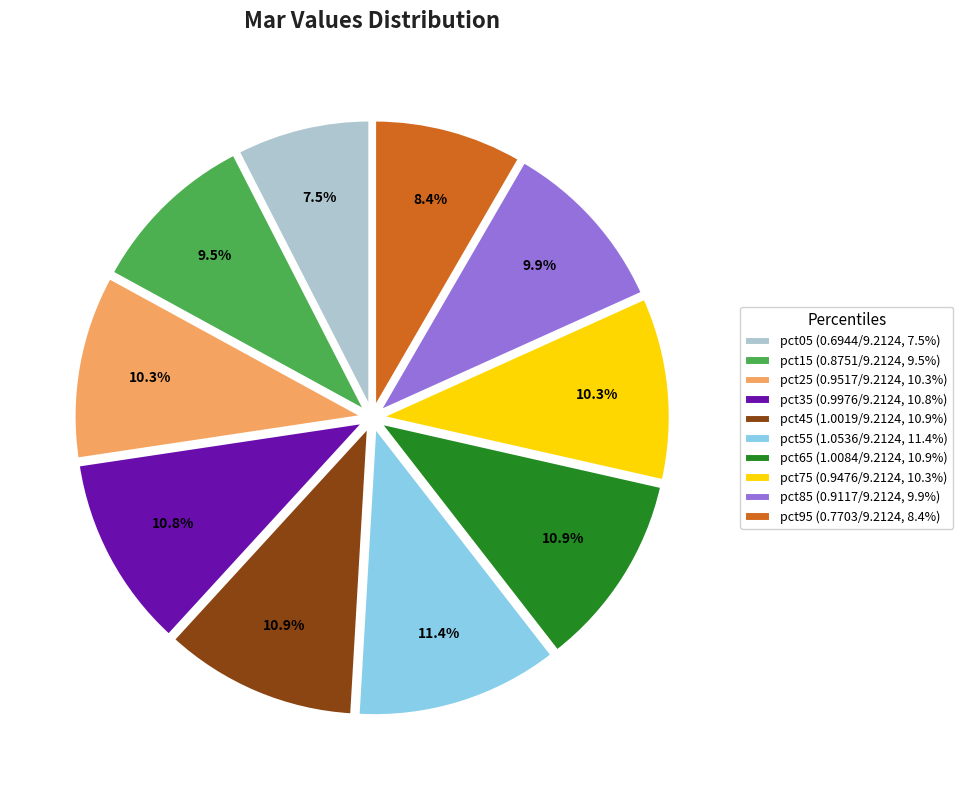

How many slices are in this pie chart?

10